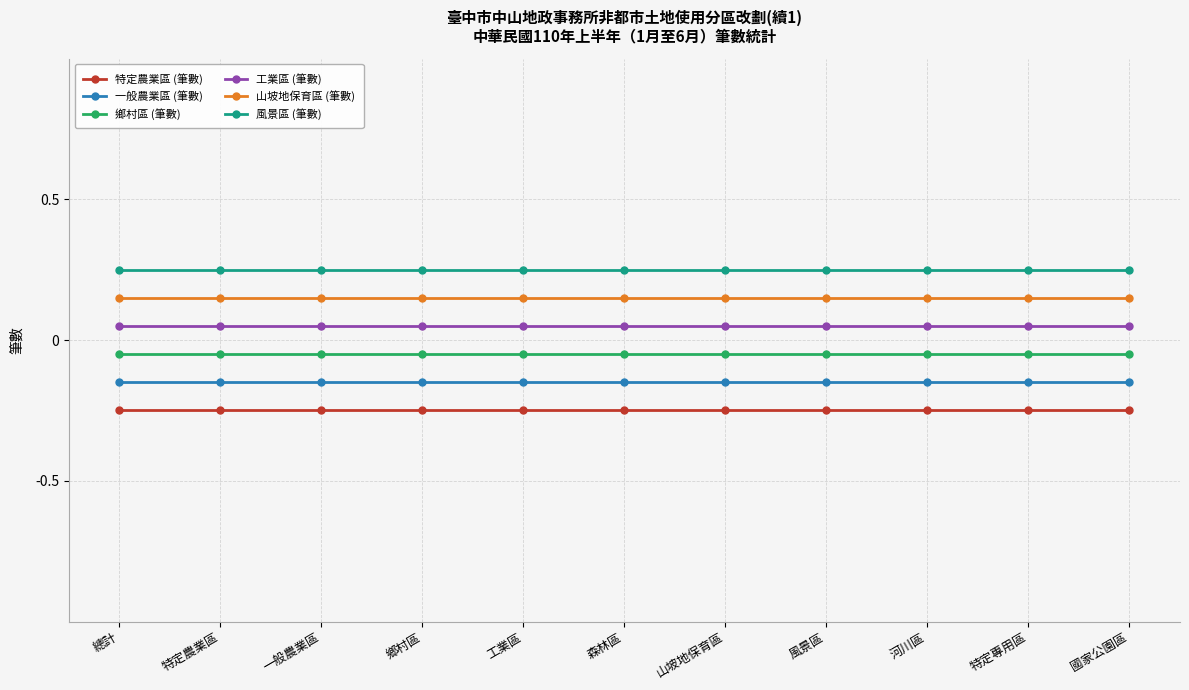

What position from the right is 國家公園區?

1